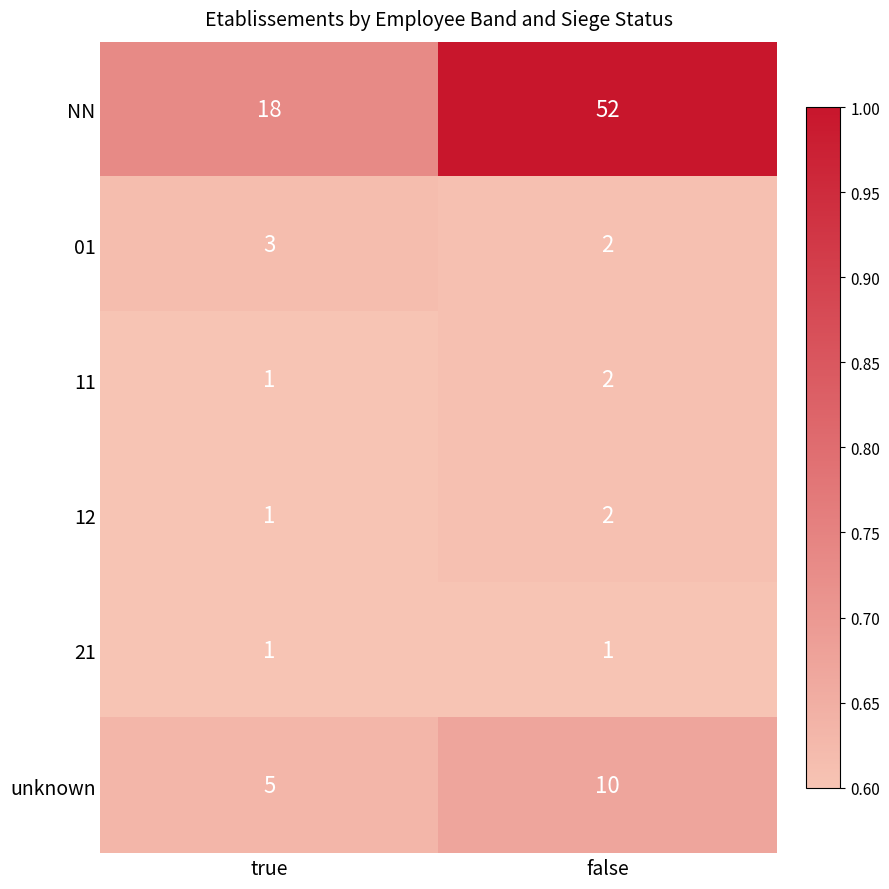

What value does the unknown series have at true?

5